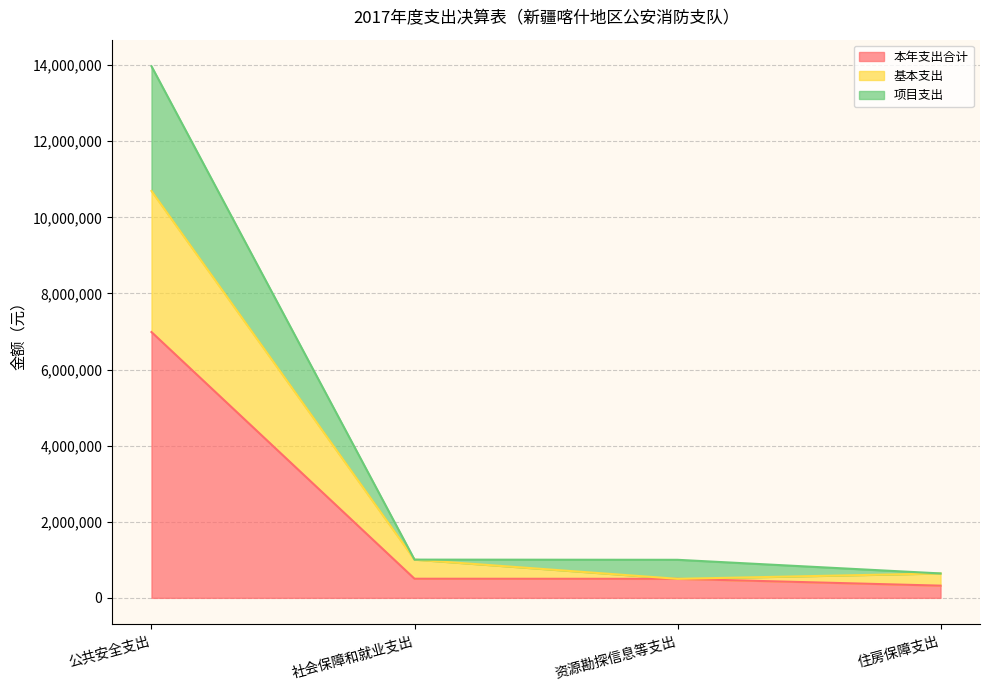

Reading right to left, what are all the values shown in this chart?

本年支出合计: 320840.6	500000.0	502395.8	6985561.6
基本支出: 641681.2	500000.0	1004791.5	10693923.3
项目支出: 641681.2	1000000.0	1004791.5	13971123.3